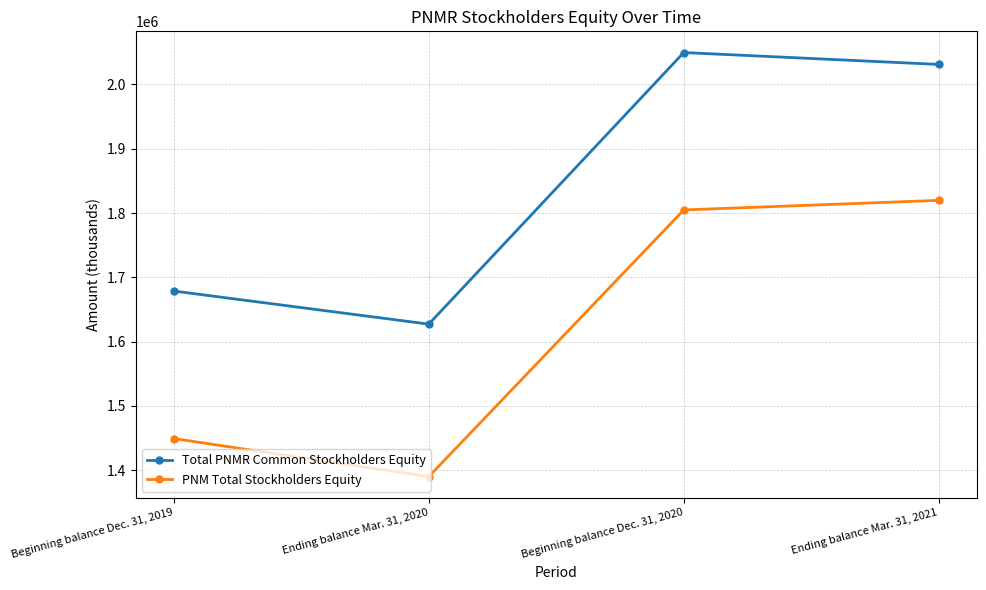

At which label is PNM Total Stockholders Equity closest to 1604896?

Beginning balance Dec. 31, 2019